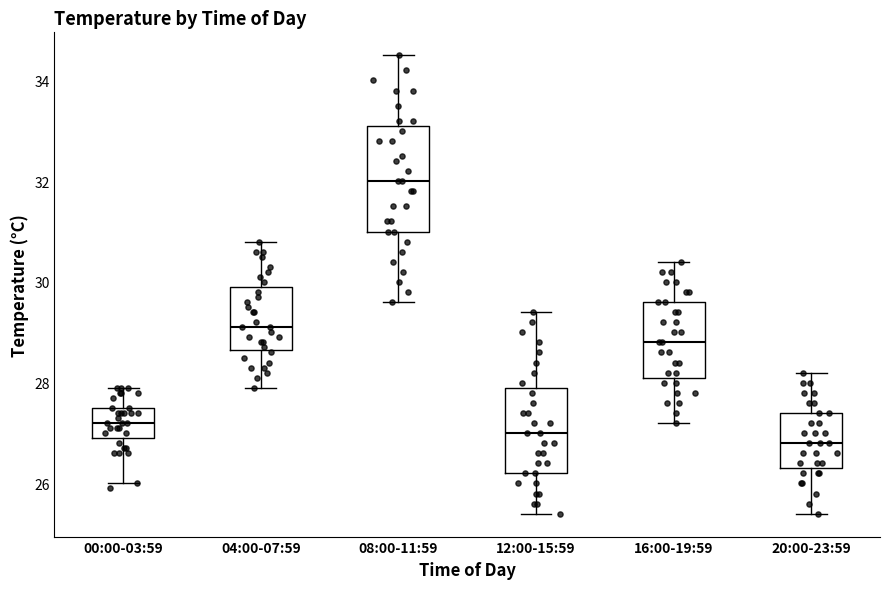

Reading left to right, read every box against the y-axis: the position of its median line, the range the box covers, and the ends of its whiskers. The values are not printed on the chart, so give them approximately, as read against the axis.

00:00-03:59: median 27.2, box 27.0 to 27.6, whiskers 26.0 to 28.0
04:00-07:59: median 29.2, box 28.6 to 30.0, whiskers 28.0 to 30.8
08:00-11:59: median 32.0, box 31.0 to 33.2, whiskers 29.6 to 34.6
12:00-15:59: median 27.0, box 26.2 to 28.0, whiskers 25.4 to 29.4
16:00-19:59: median 28.8, box 28.2 to 29.6, whiskers 27.2 to 30.4
20:00-23:59: median 26.8, box 26.4 to 27.4, whiskers 25.4 to 28.2